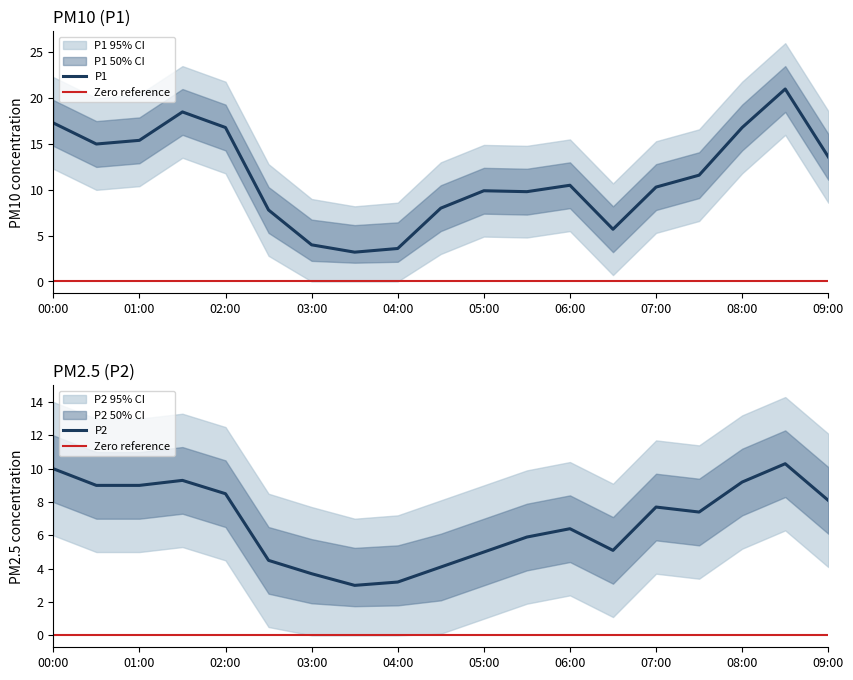

At 06:30, list the series in order from largest to smallest.

P1, P2